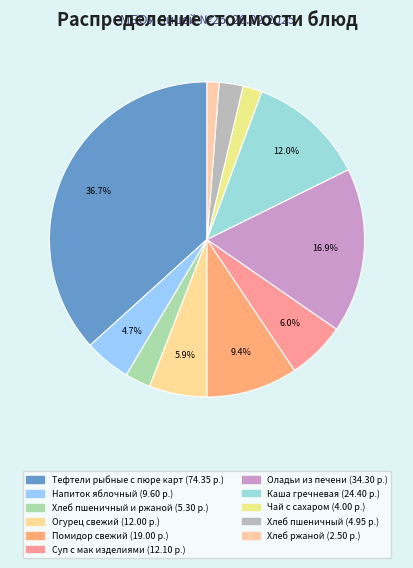

How many segments does this pie chart have?

11